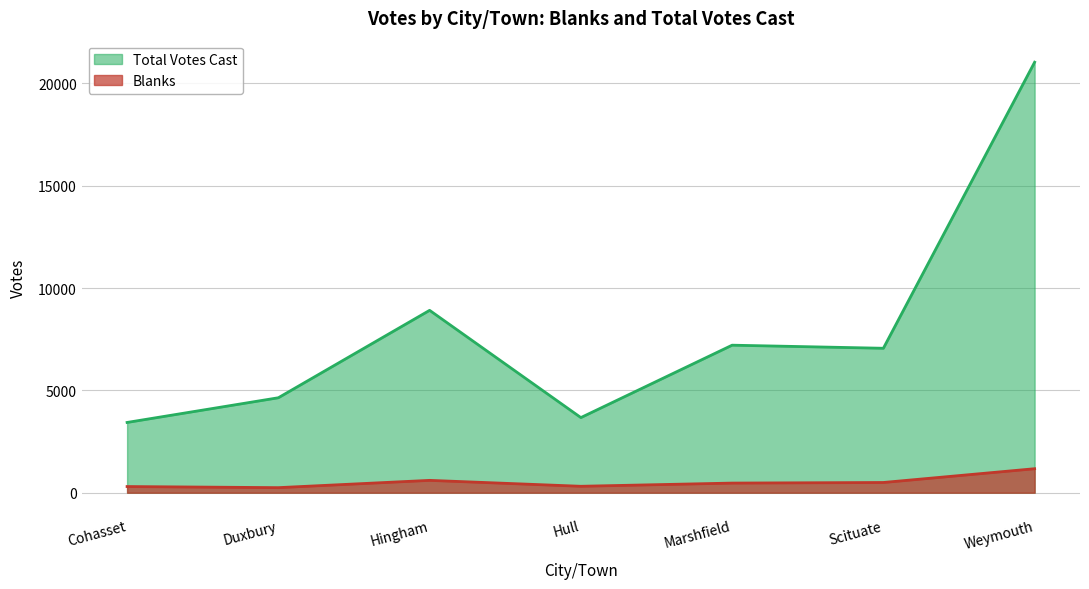

Where does the Total Votes Cast series first go above 7058?

Hingham